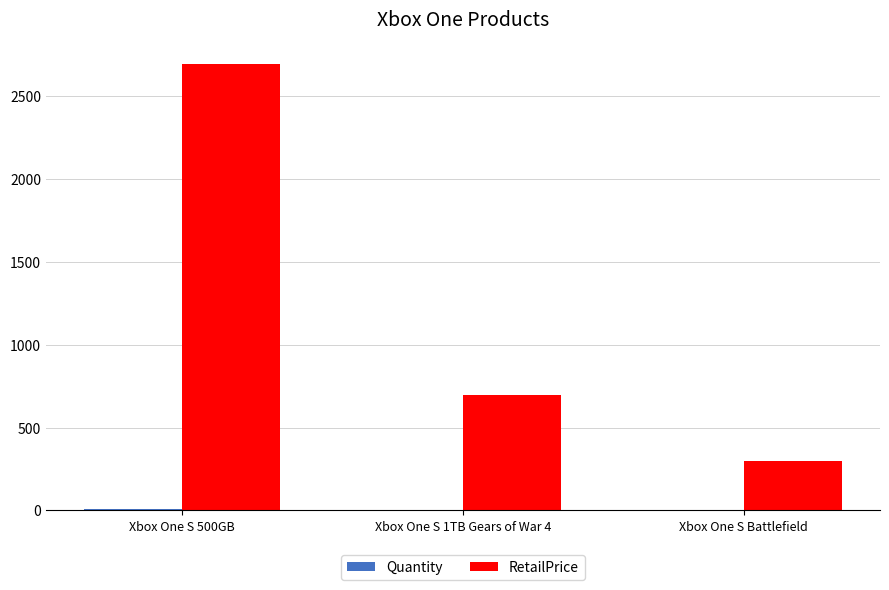

What is the sum of all RetailPrice values?

3688